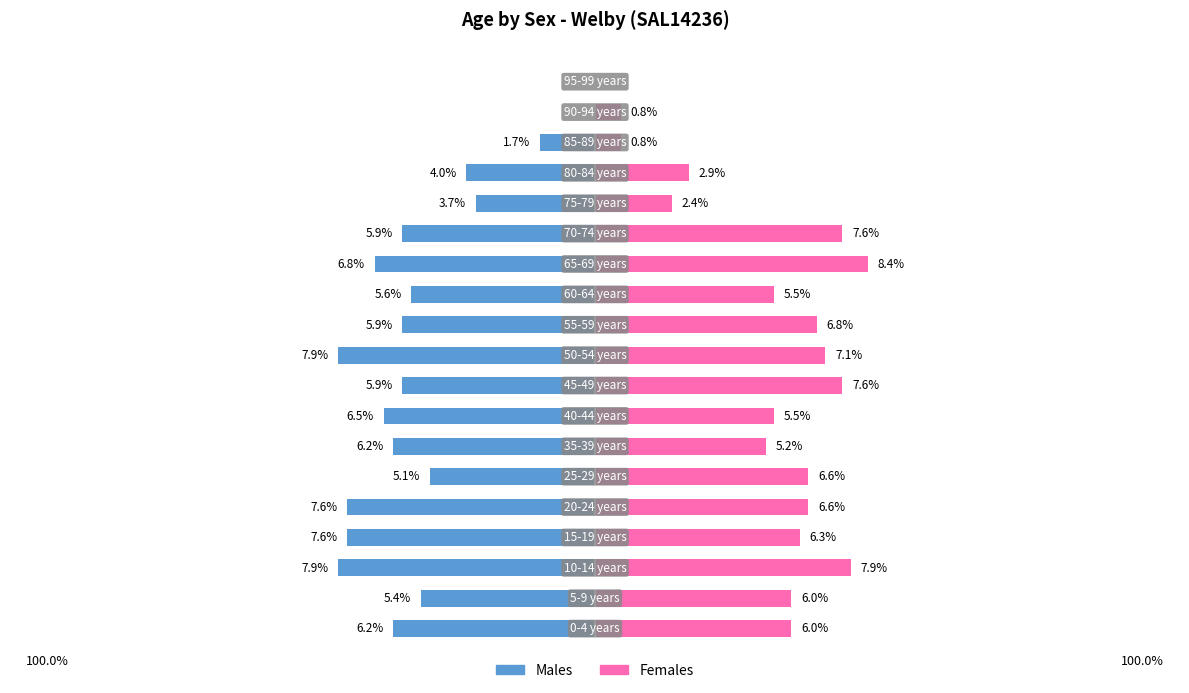

Is it true that Males equals -7.9 at 2?

True